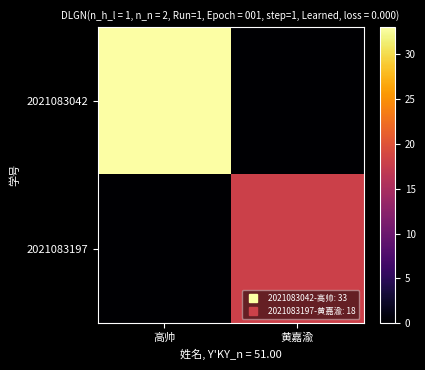

Between 高帅 and 黄嘉渝, which series saw the biggest shift?

2021083042